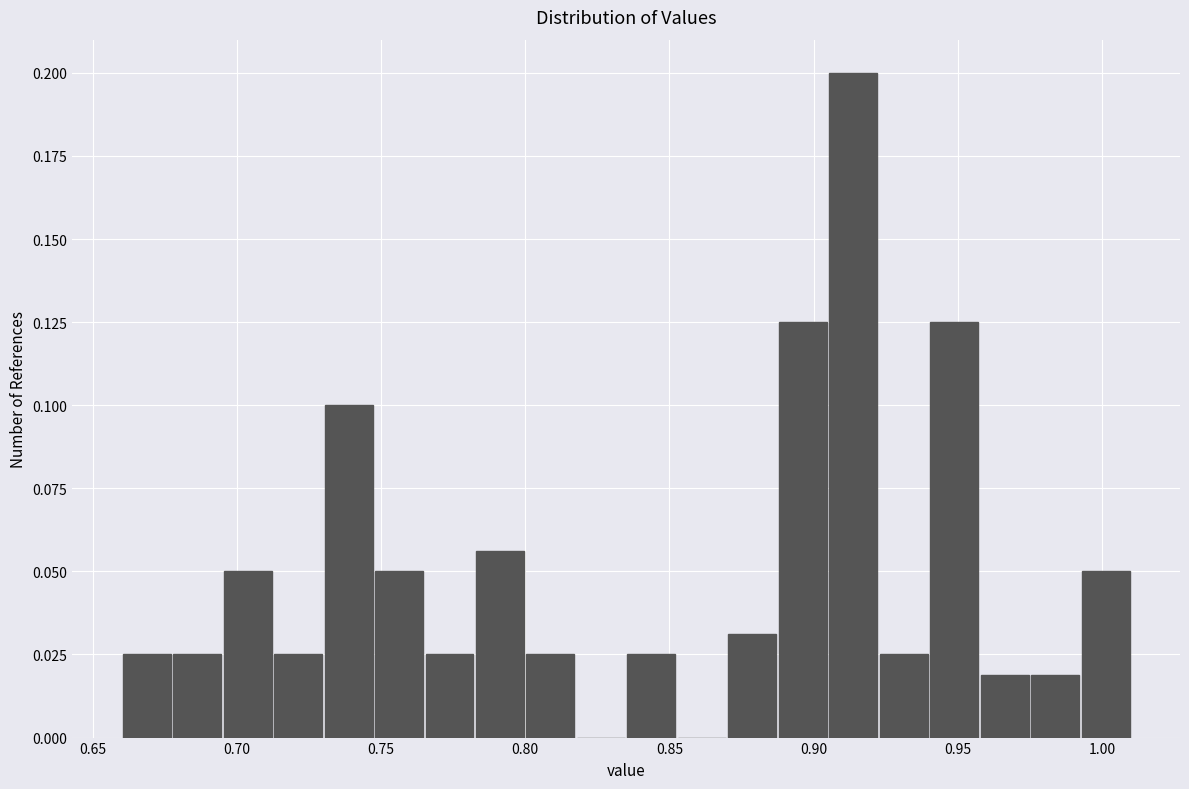

Read against the x-axis, roughly where is the centre of the tallest bar?

0.915